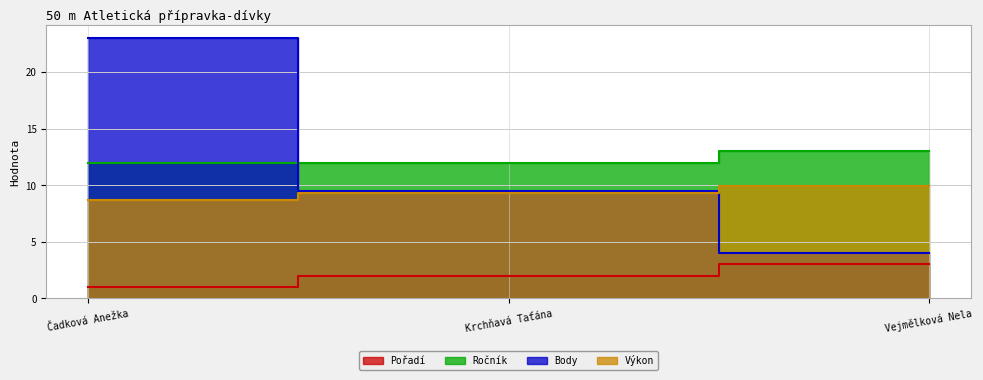

Which series has the largest range (max minus min)?

Body